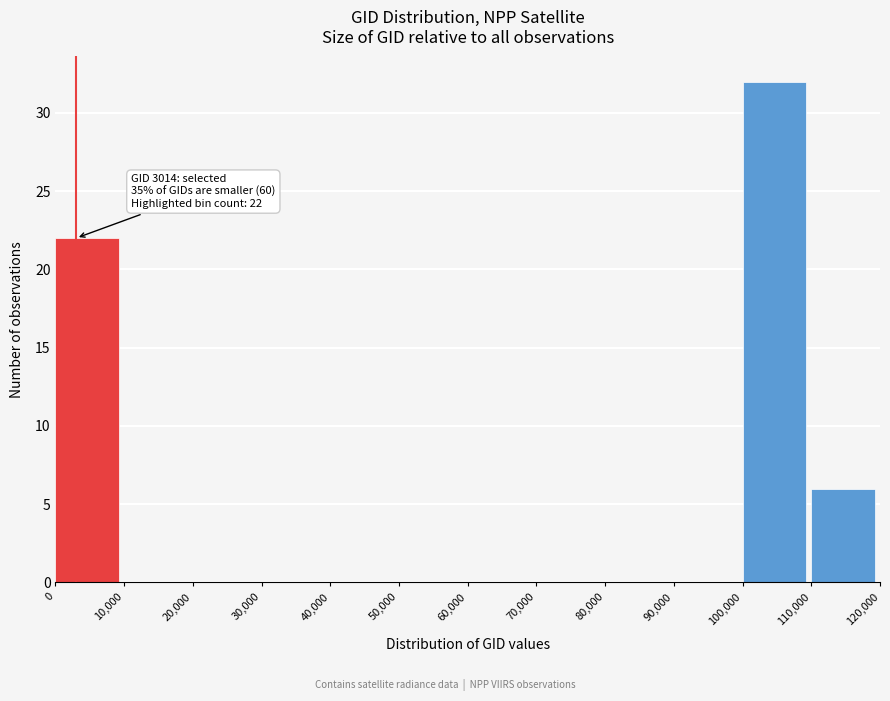

Over which range of the x-axis is the bar tallest?

100,000 to 110,000